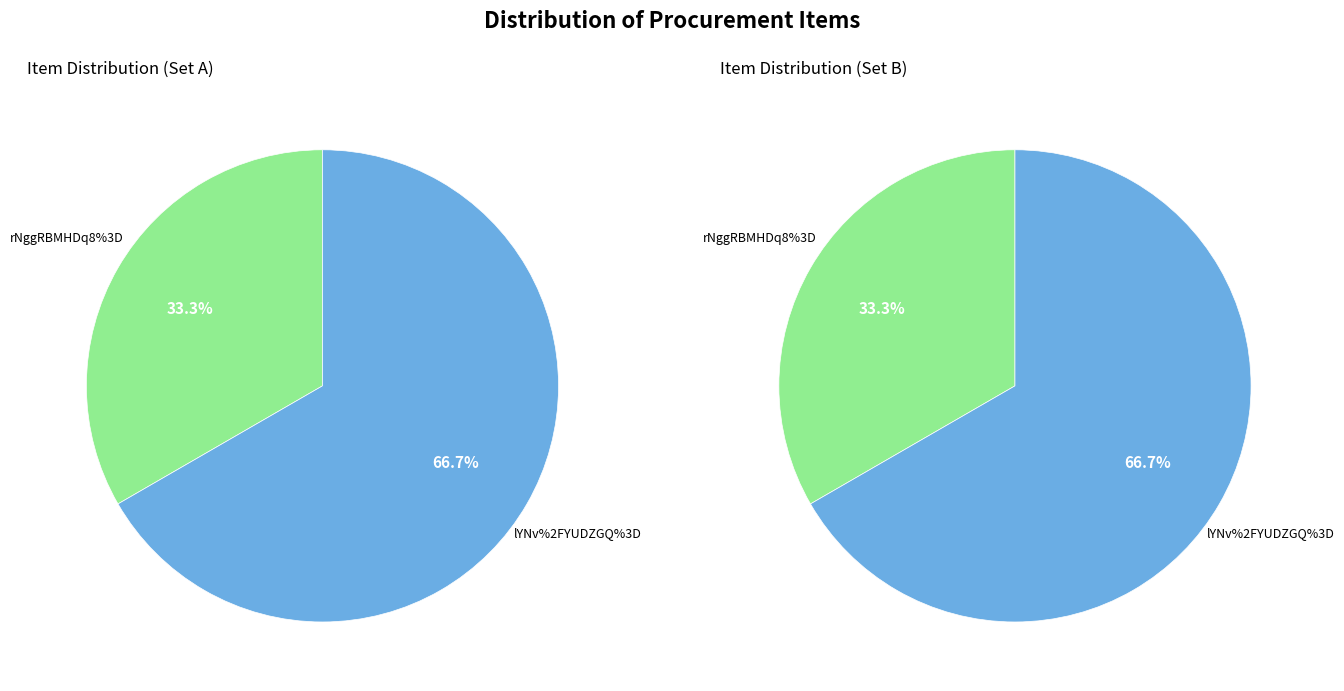

Which category has the biggest portion of the pie?

lYNv%2FYUDZGQ%3D